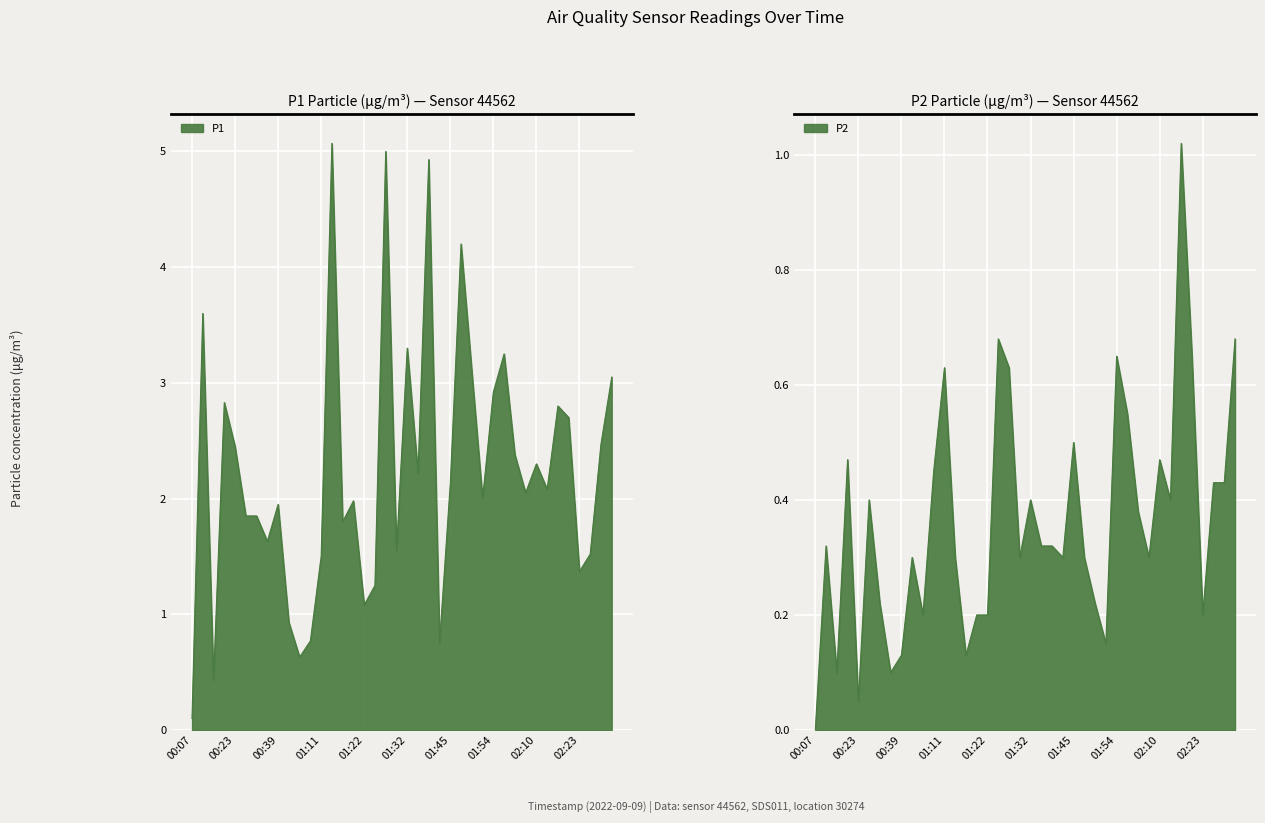

Rank the series by their average value, from lowest to highest.

P2, P1